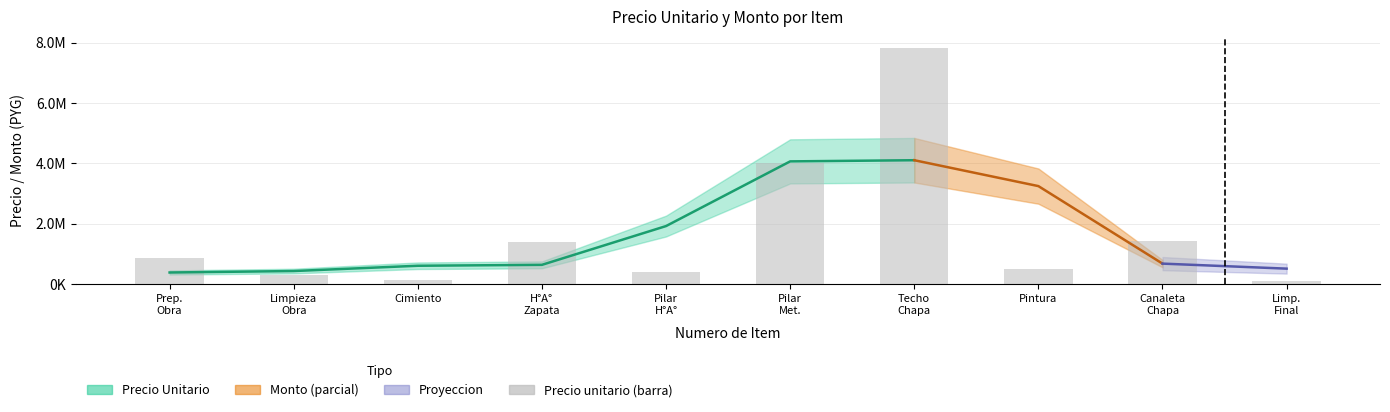

What is the total value across all series at 2?

585601